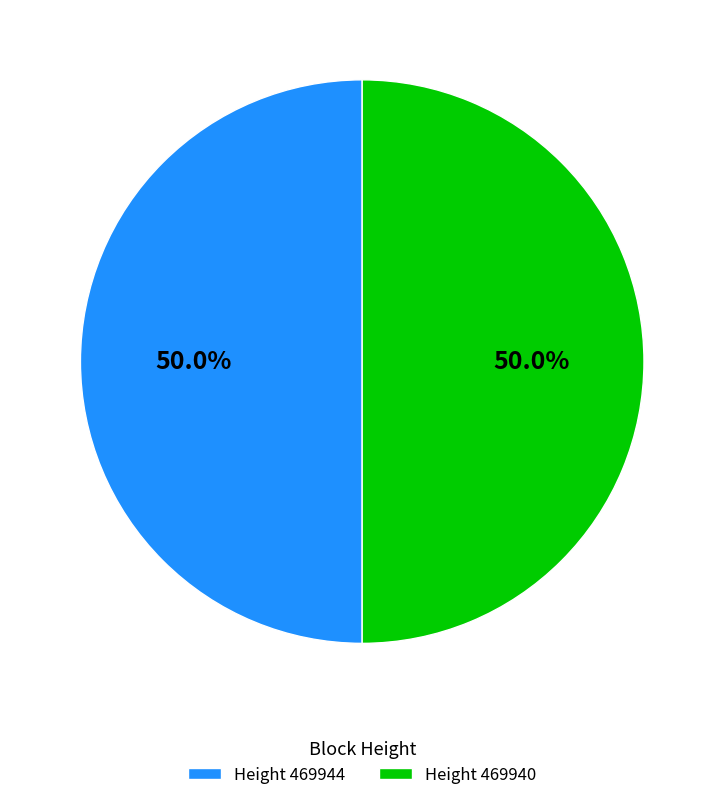

What is the ratio of the value at Height 469944 to the value at Height 469940?

1.0